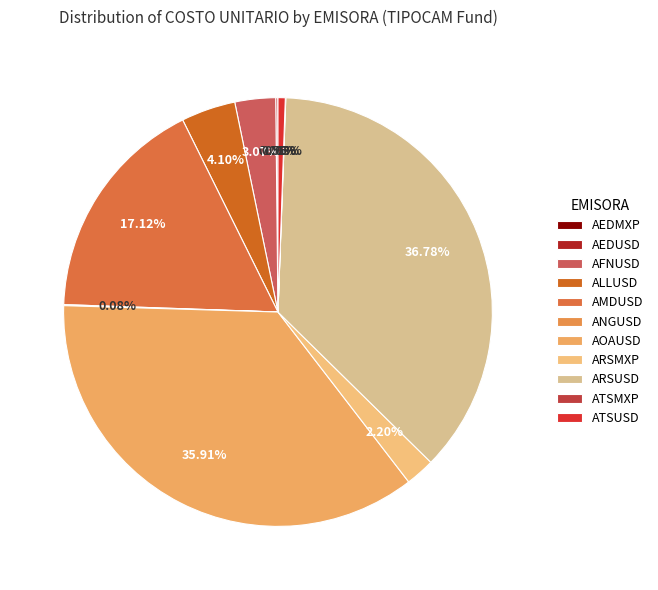

Does ARSUSD represent more than half of the total?

No